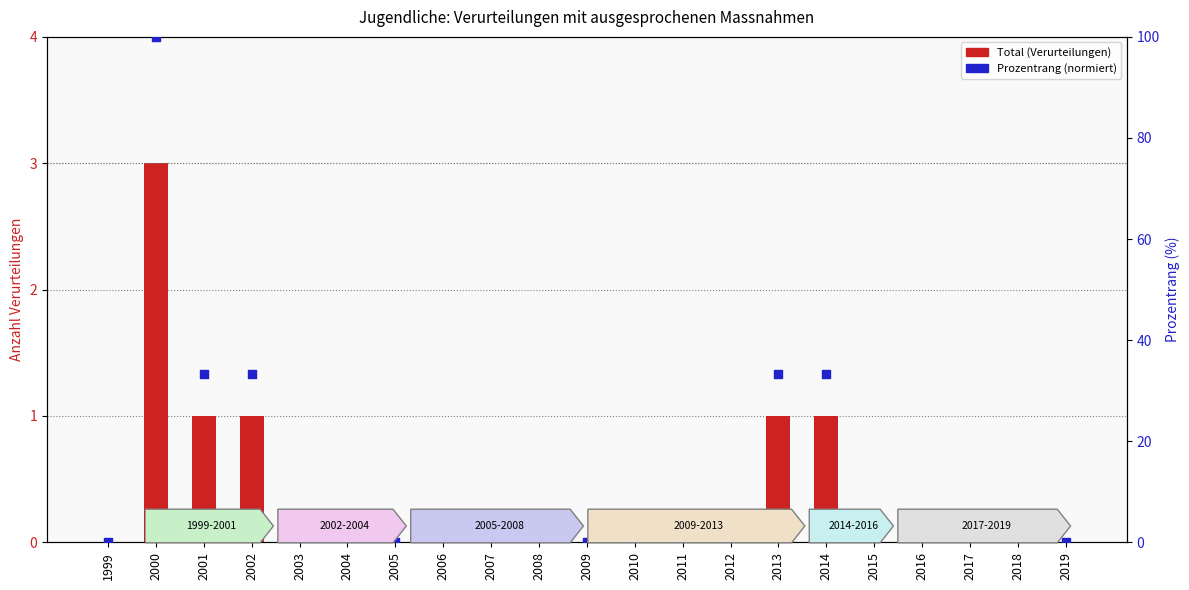

Which series has the largest total across all categories?

Prozentrang (normiert)